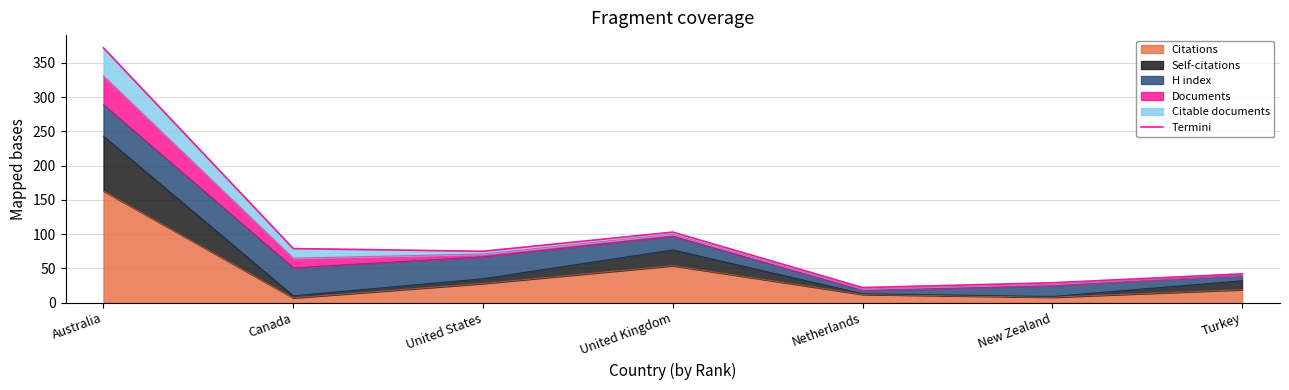

What is the label of the 1st point from the right?

Turkey